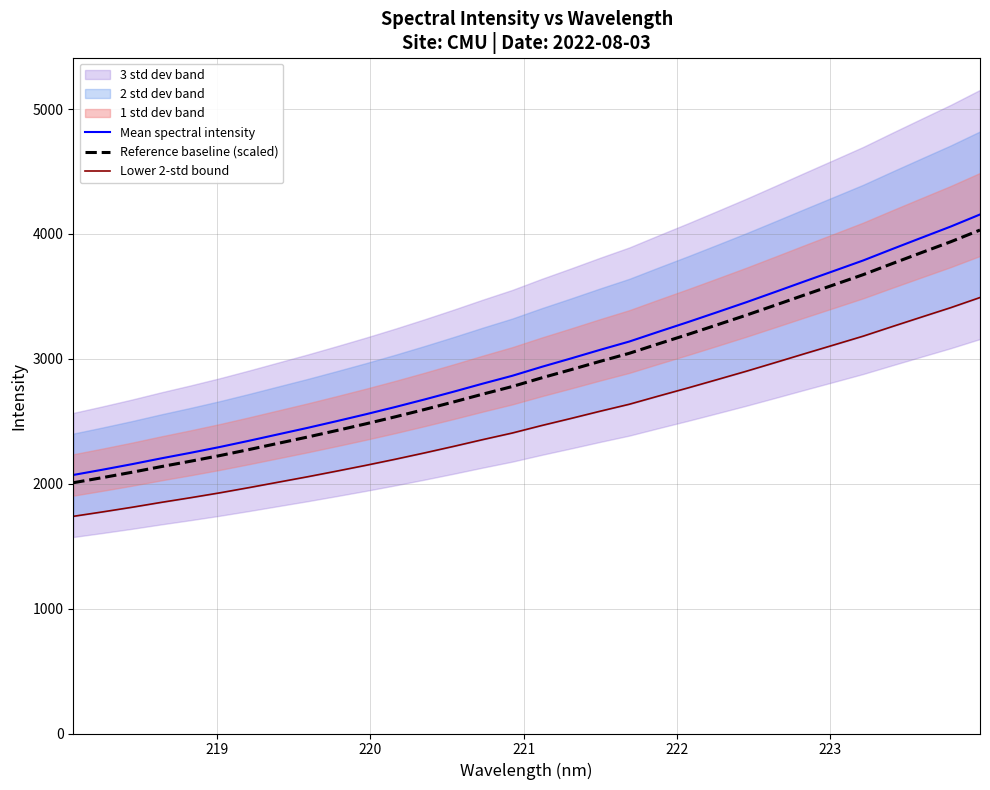

What is the minimum value for Mean spectral intensity?

2070.0